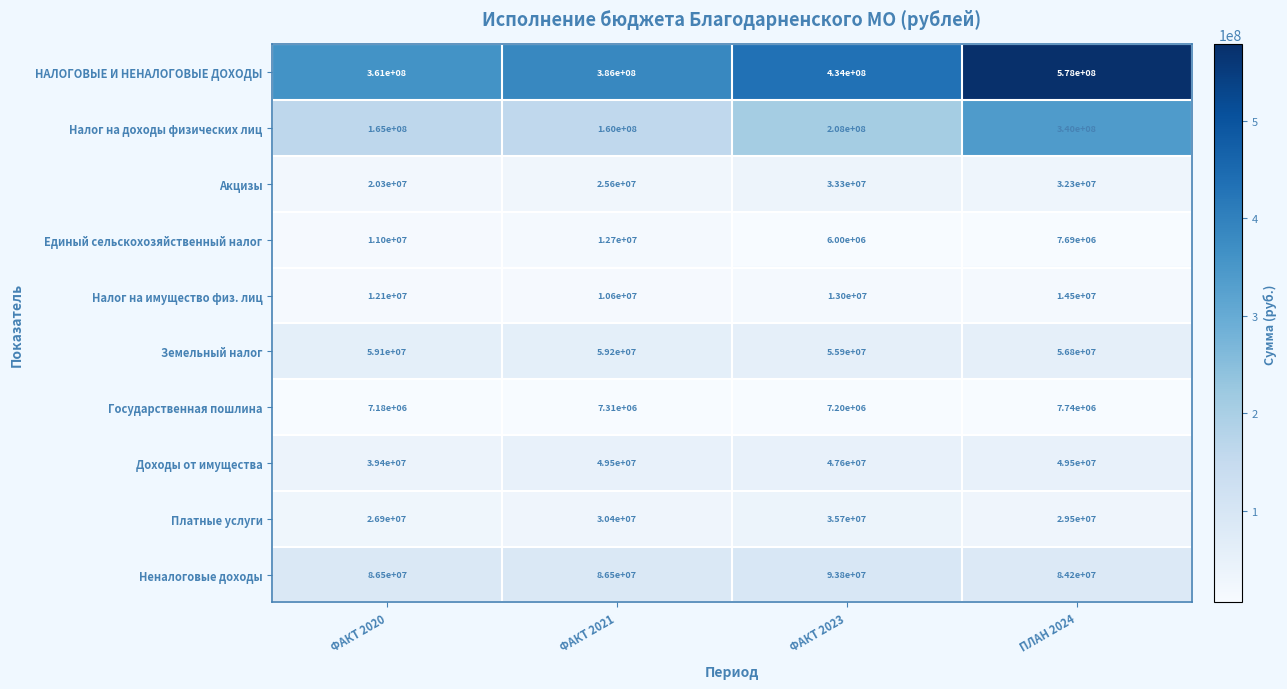

What is the sum of all Доходы от имущества values?

186000000